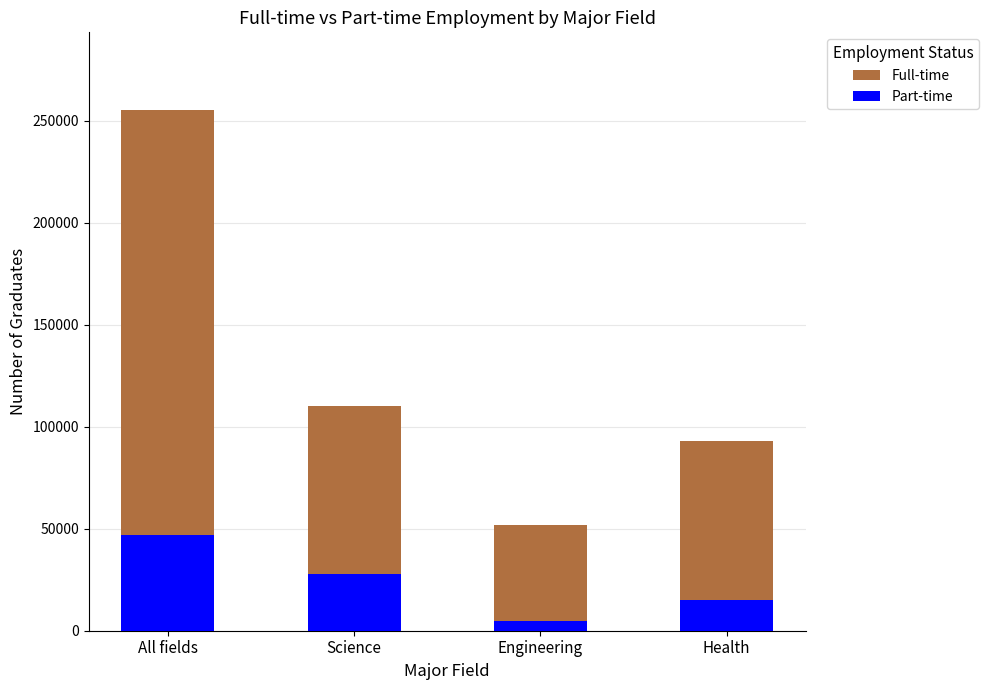

Which series has the largest total across all categories?

Full-time